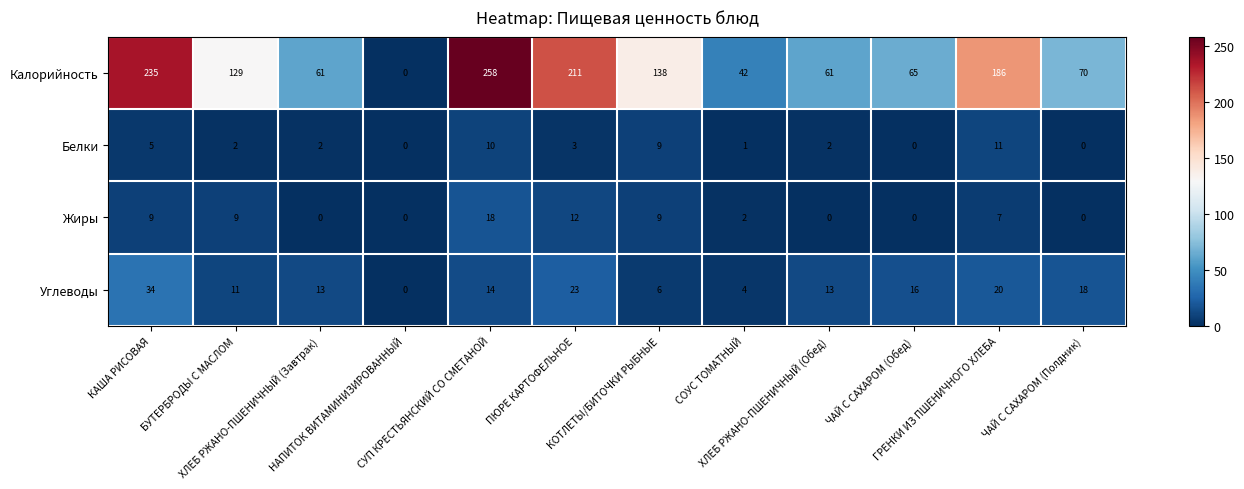

At how many categories does at least one series exceed 142?

4